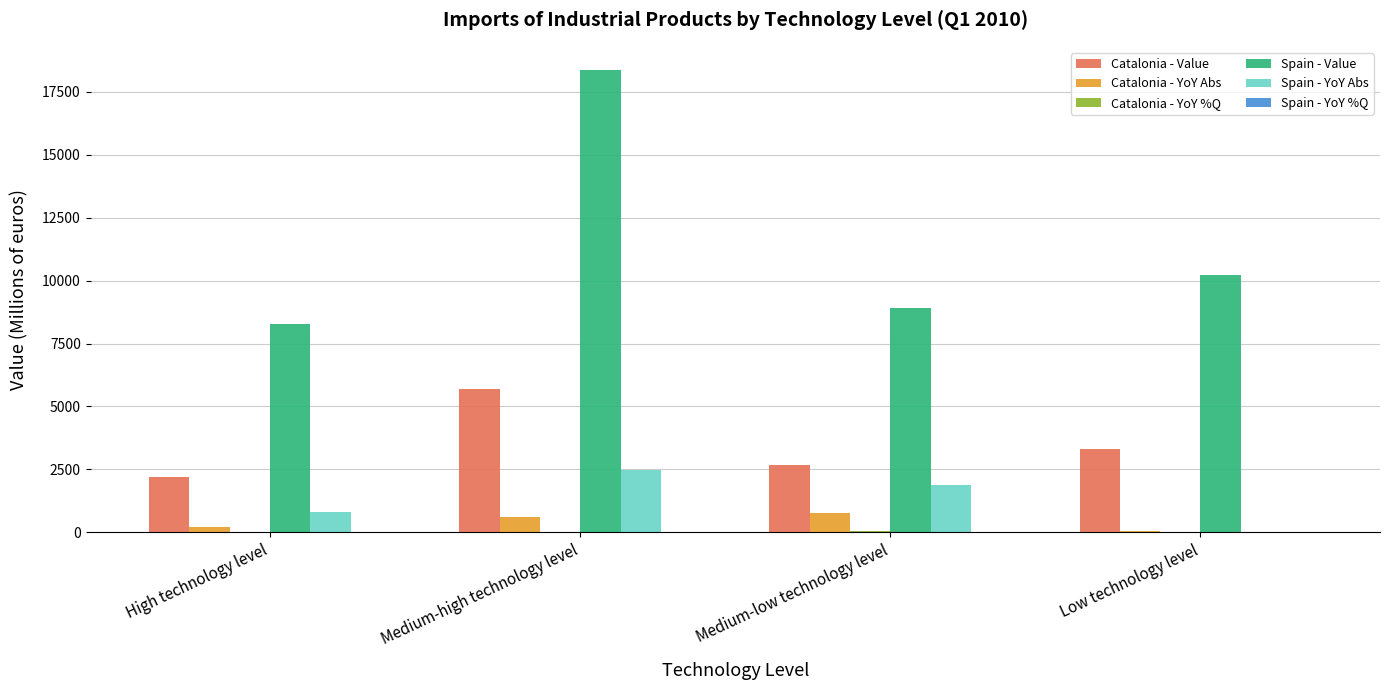

Where is Spain - YoY Abs nearest to the value 1244?

High technology level